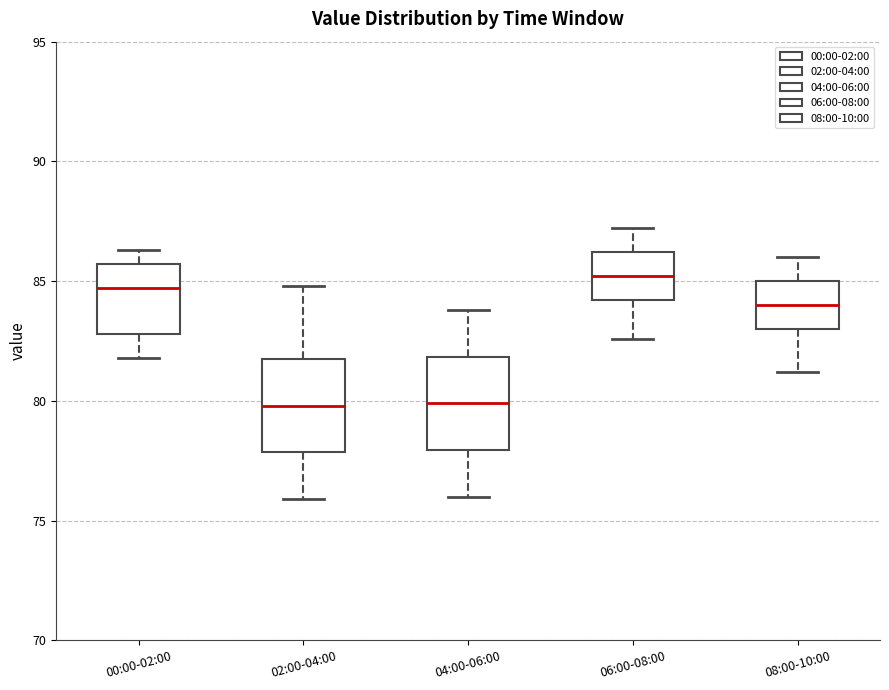

Reading left to right, transcribe this box plot: for each box, give where its median line is, the range the box spans, and where its two whiskers end, as read against the y-axis. The values are not printed on the chart, so give them approximately, as read against the axis.

00:00-02:00: median 84.5, box 83.0 to 85.5, whiskers 82.0 to 86.5
02:00-04:00: median 80.0, box 78.0 to 82.0, whiskers 76.0 to 85.0
04:00-06:00: median 80.0, box 78.0 to 82.0, whiskers 76.0 to 84.0
06:00-08:00: median 85.0, box 84.0 to 86.0, whiskers 82.5 to 87.0
08:00-10:00: median 84.0, box 83.0 to 85.0, whiskers 81.0 to 86.0